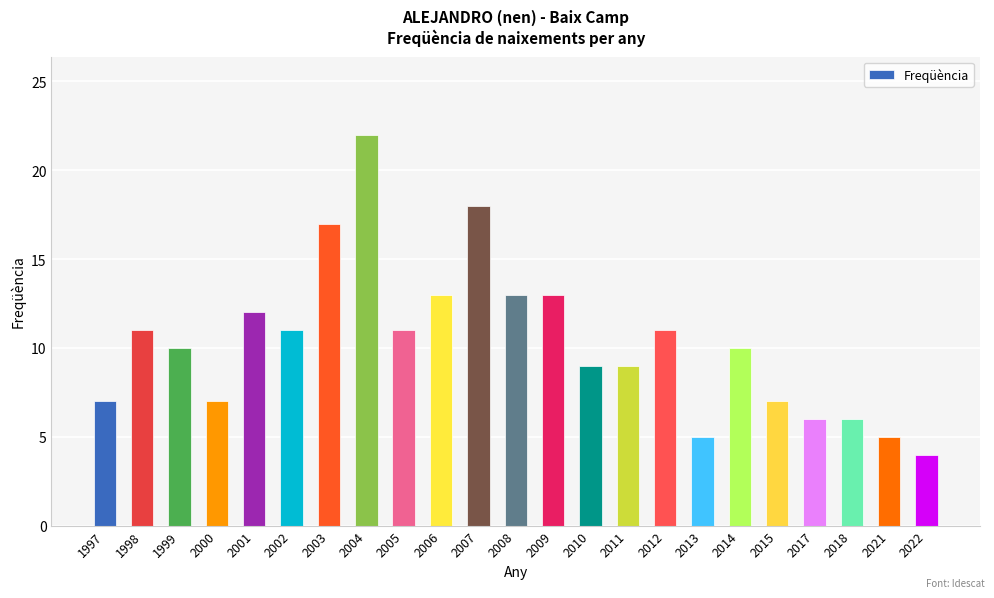

What is the ratio of the value at 2007 to the value at 2005?

1.6